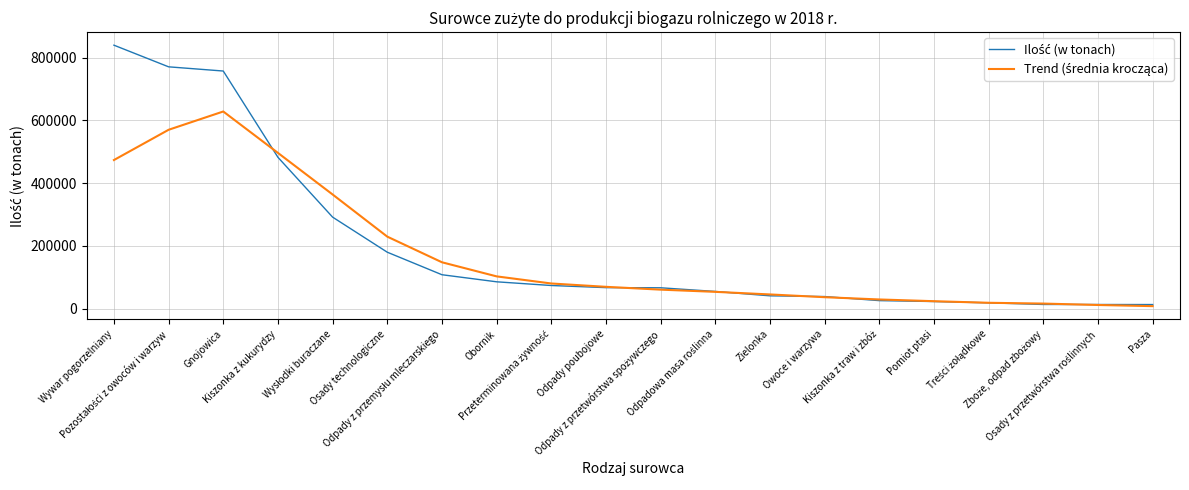

Reading left to right, extract all data points from this chart.

Ilość (w tonach): 839983.1	770952.8	757554.8	482426.7	291648.4	179800.8	107972.4	85422.0	73610.0	66847.1	66355.7	54656.9	40715.3	38397.1	25419.0	22524.9	18387.5	13137.1	13046.0	12879.0
Trend (średnia krocząca): 473698.1	570183.5	628513.2	496476.7	363880.6	229454.1	147690.7	102730.5	80041.5	69378.4	60437.0	53394.5	45108.8	36342.7	29088.8	23573.1	18502.9	15994.9	11489.9	7812.4